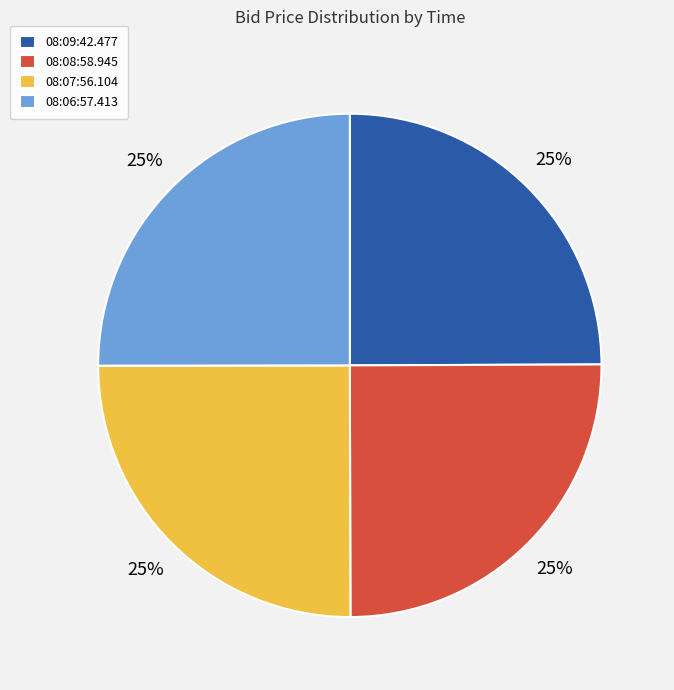

Approximately how many times larger is the value at 08:08:58.945 compared to 08:06:57.413?

1.0